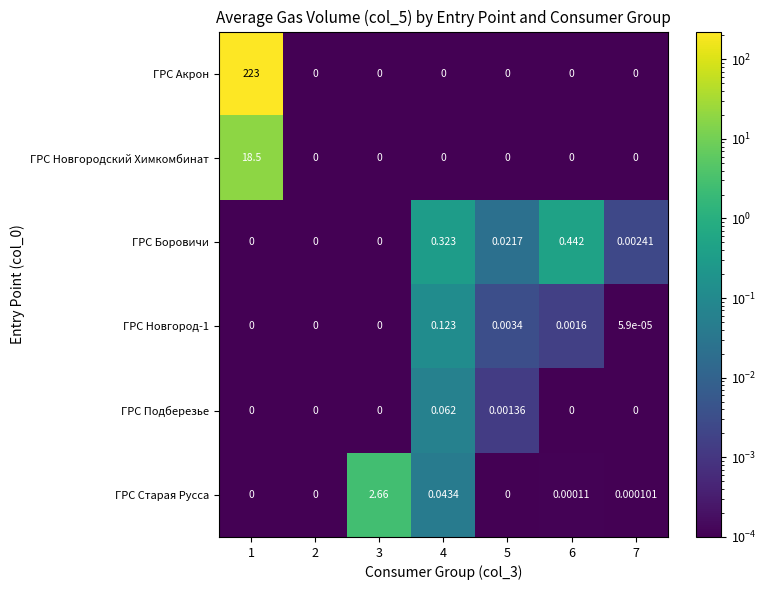

Which series changed the most between 2 and 7?

ГРС Боровичи